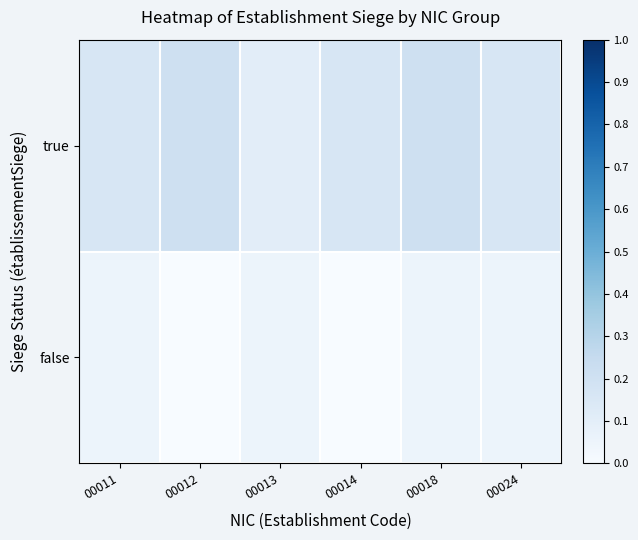

At which category does the chart reach its minimum across all series?

00012